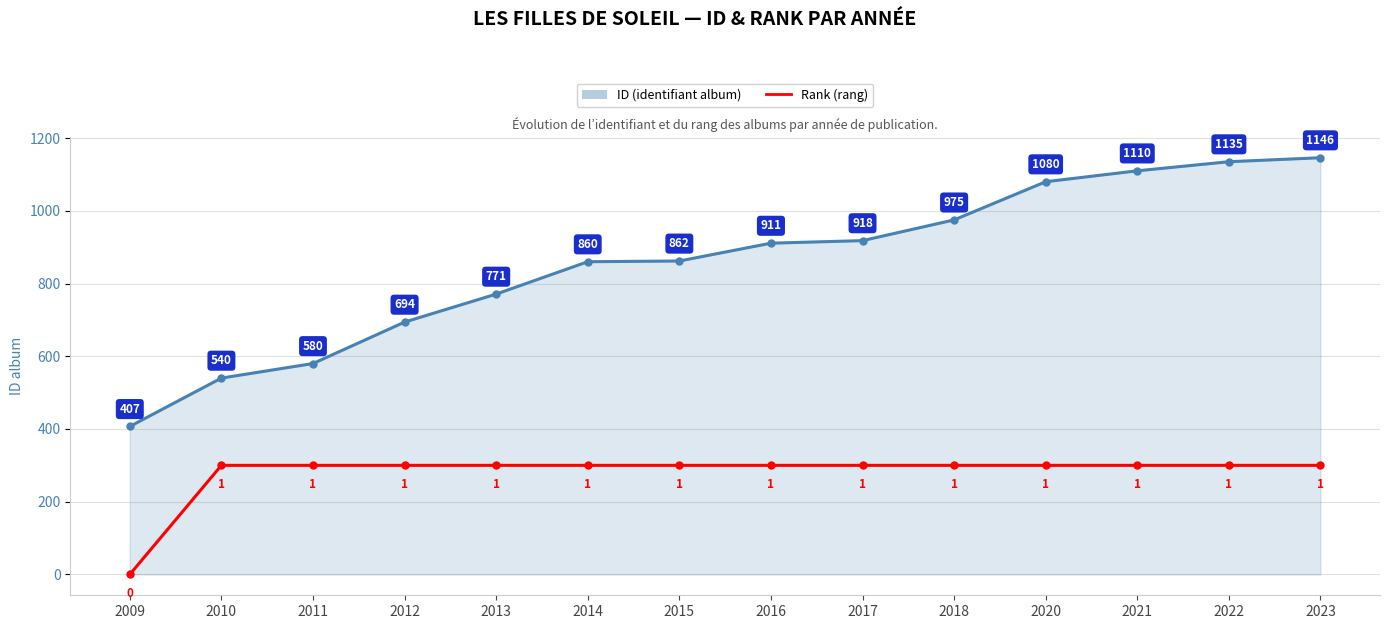

What is the total value across all series at 2012?

994